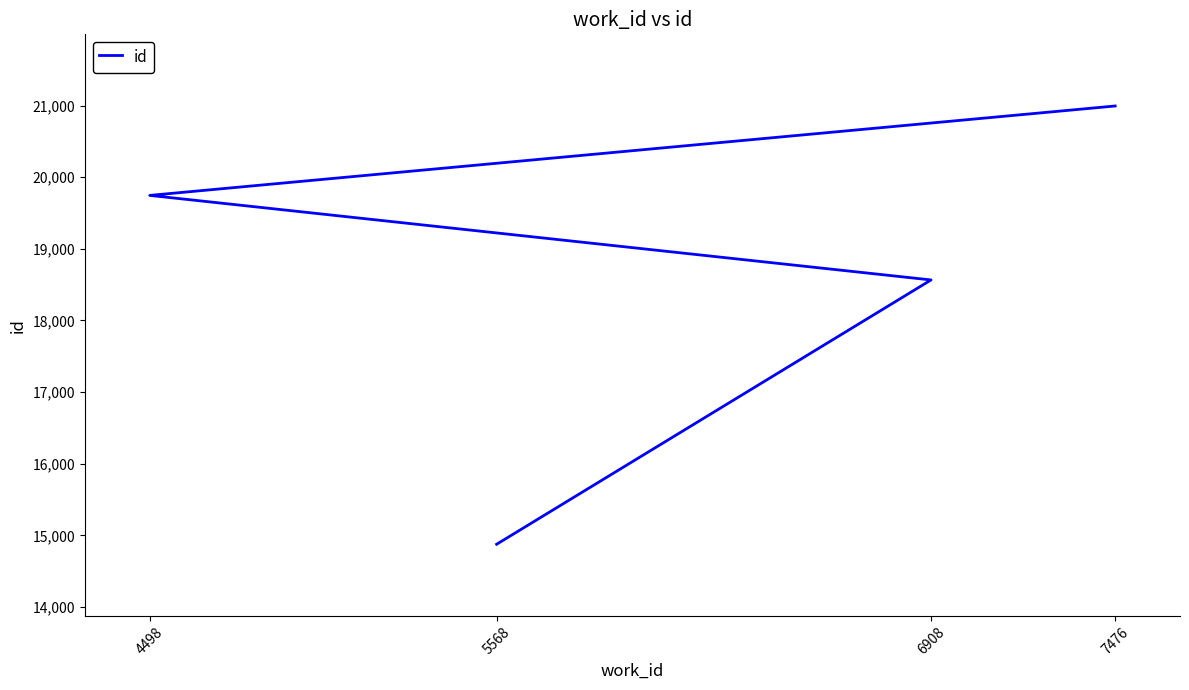

What is the greatest value displayed?

20994